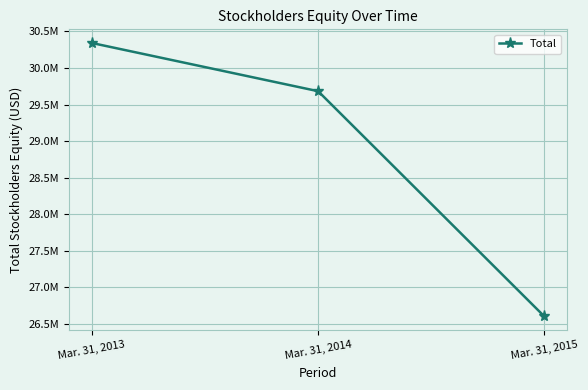

Between Mar. 31, 2015 and Mar. 31, 2013, which is larger?

Mar. 31, 2013